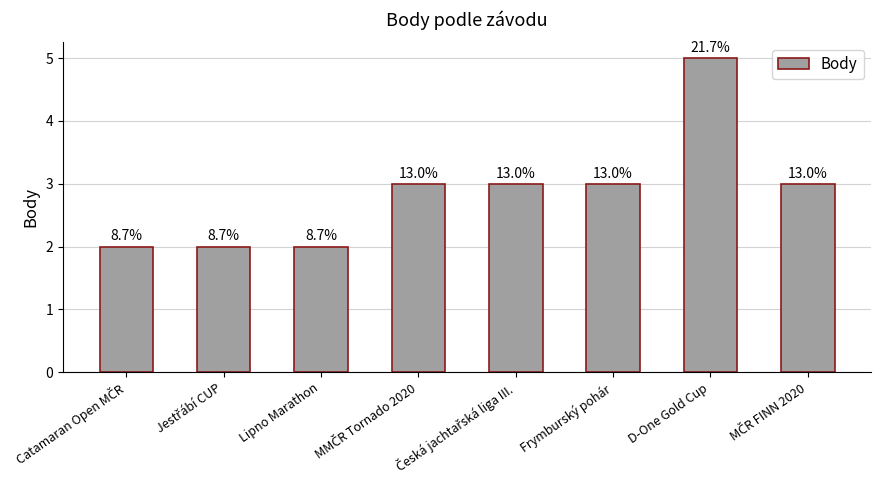

How many bars are there in total?

8